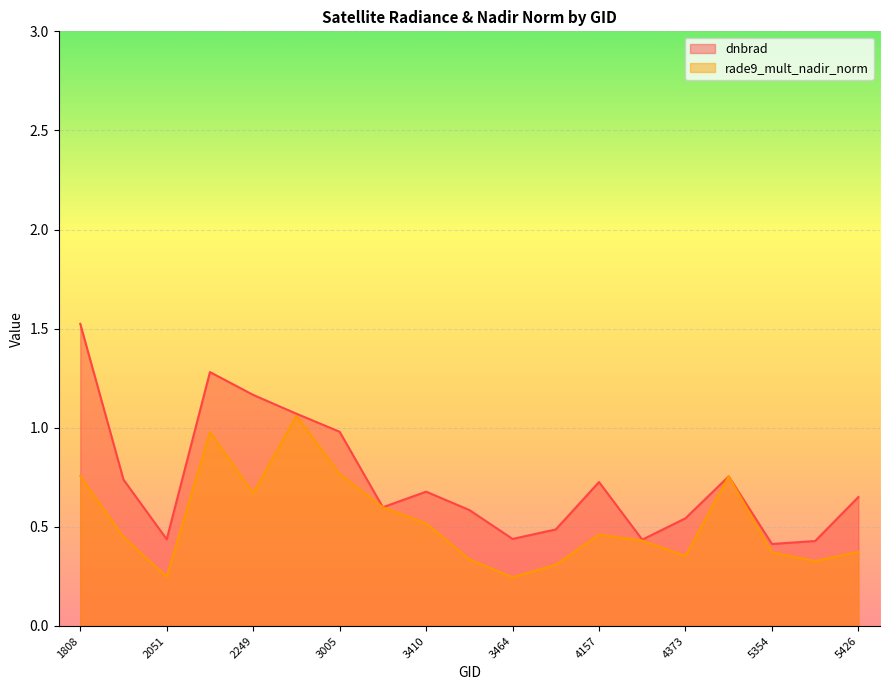

What is the sum of the rade9_mult_nadir_norm values at 2960 and 5426?

1.4